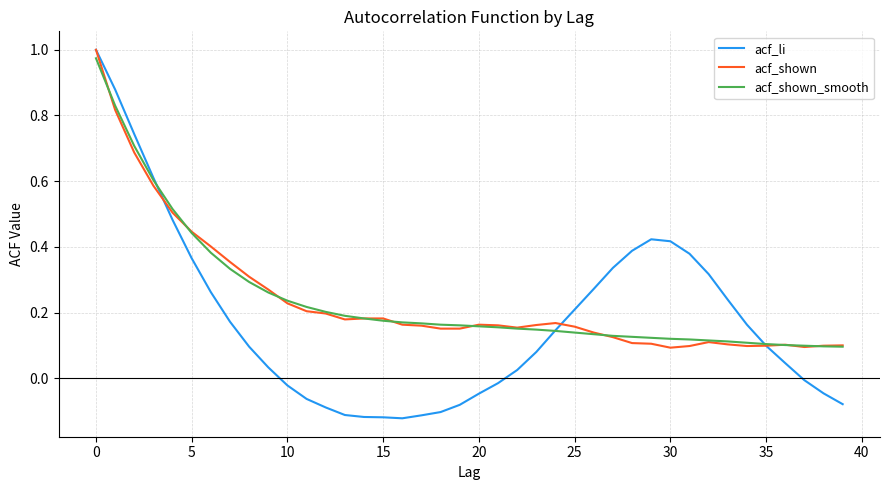

Which series has the largest range (max minus min)?

acf_li